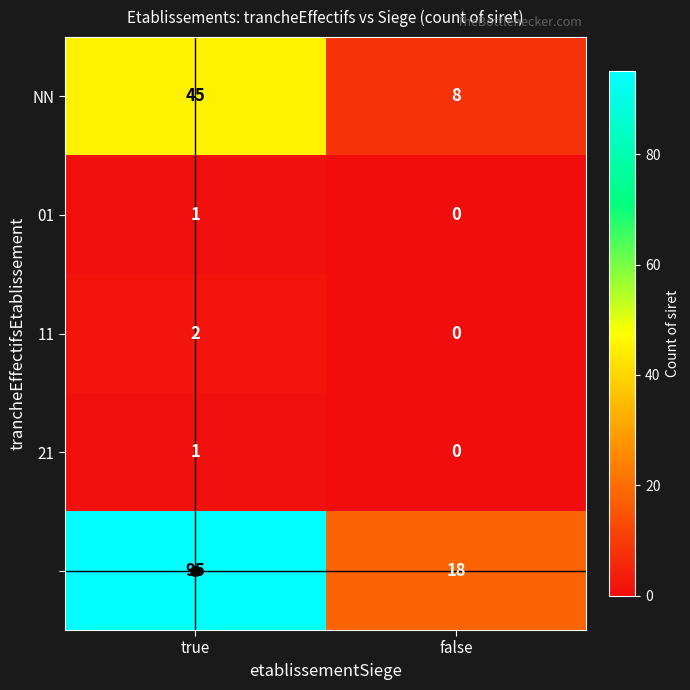

At which category does the chart reach its minimum across all series?

false